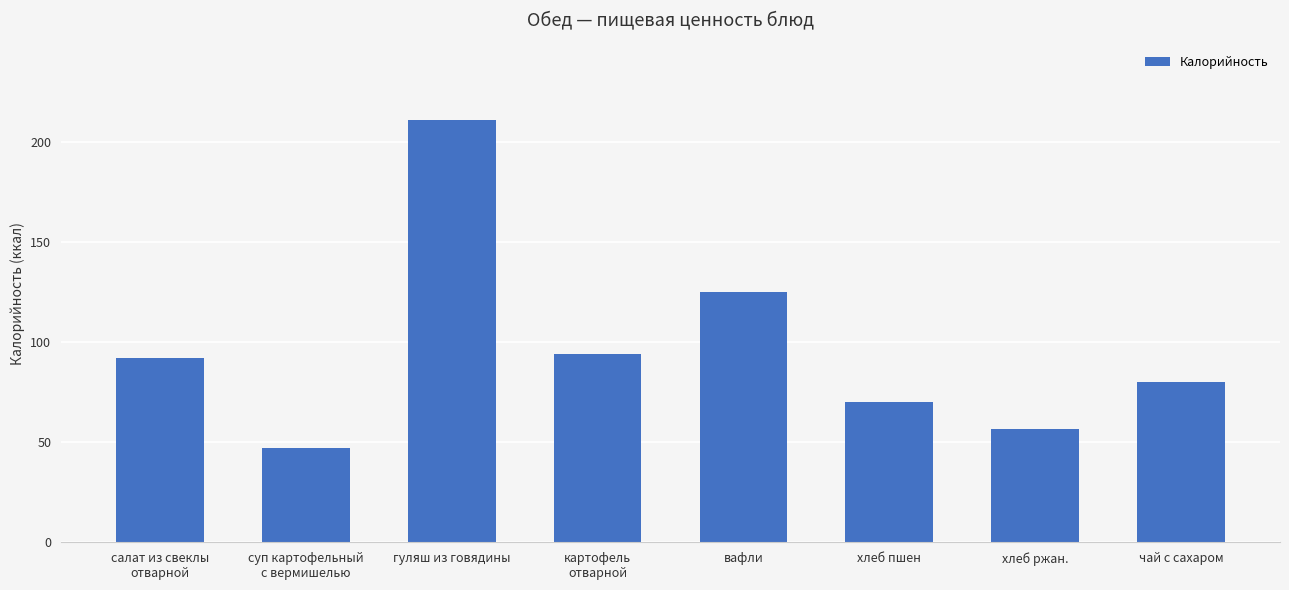

Count the number of data series in this chart.

1